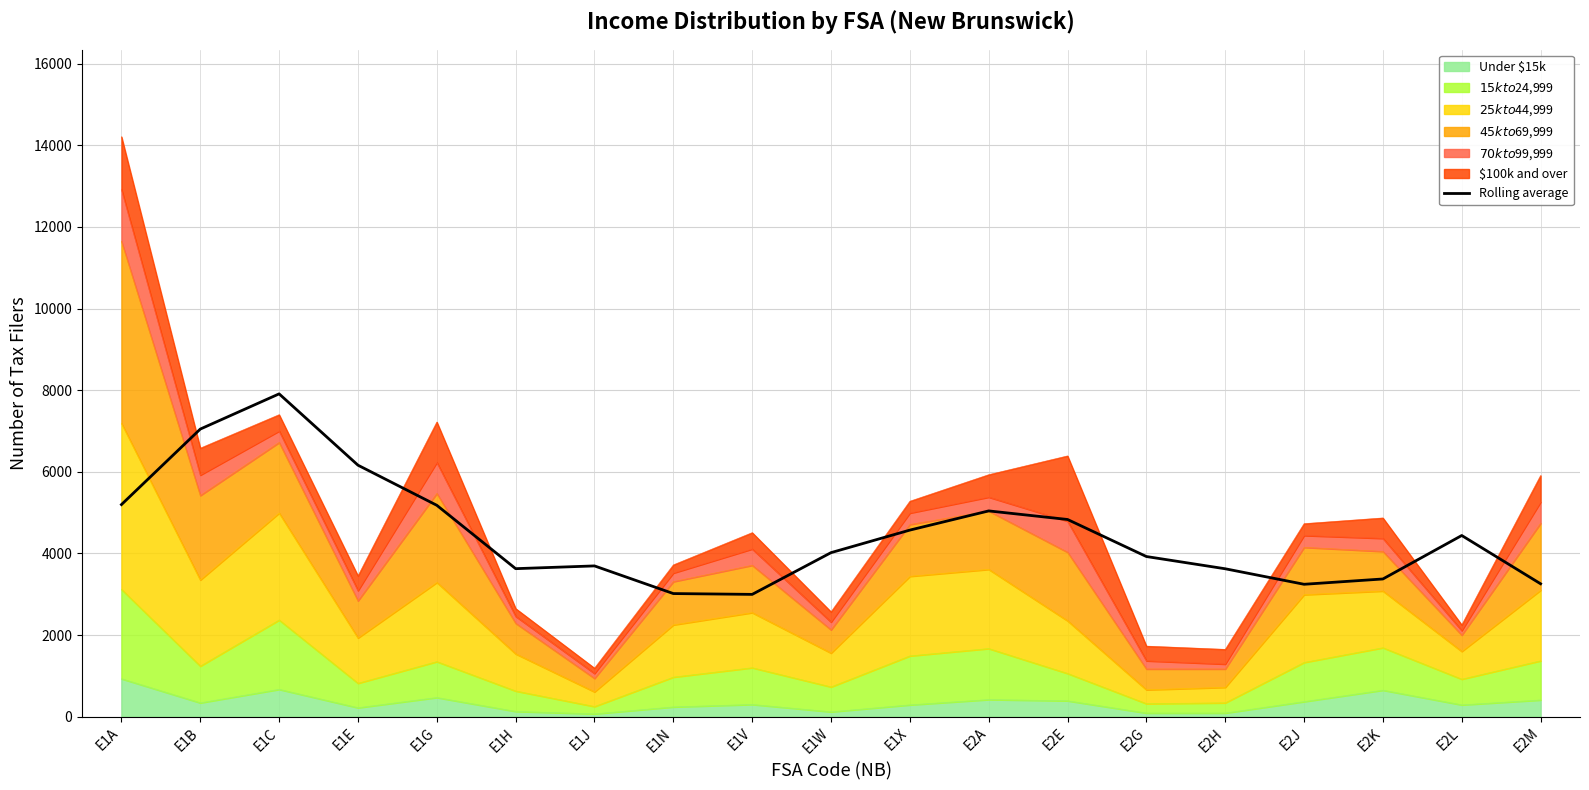

The chart shows a value of 5180.0 at E1G. True or false?

True